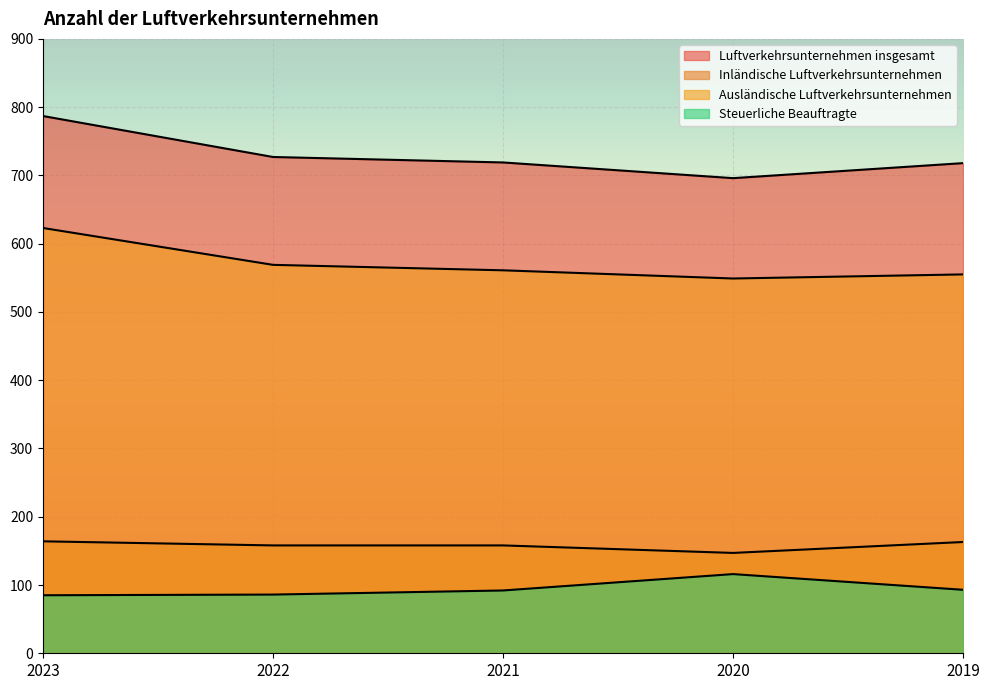

What is the difference between the second highest and minimum values in the Inländische Luftverkehrsunternehmen series?

16